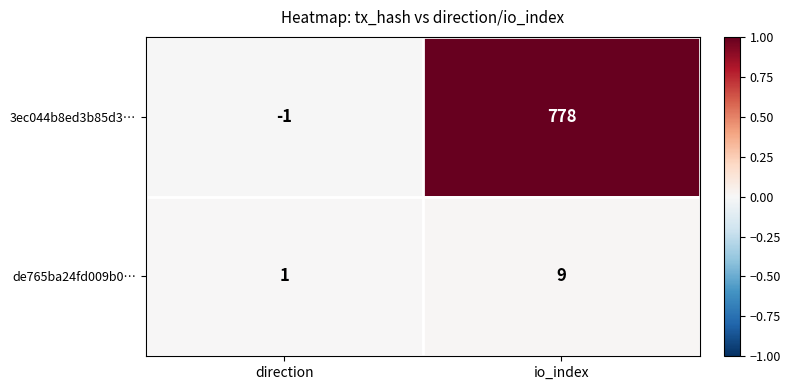

Reading left to right, transcribe all the data shown in this chart.

3ec044b8ed3b85d3…: direction=-1	io_index=778
de765ba24fd009b0…: direction=1	io_index=9